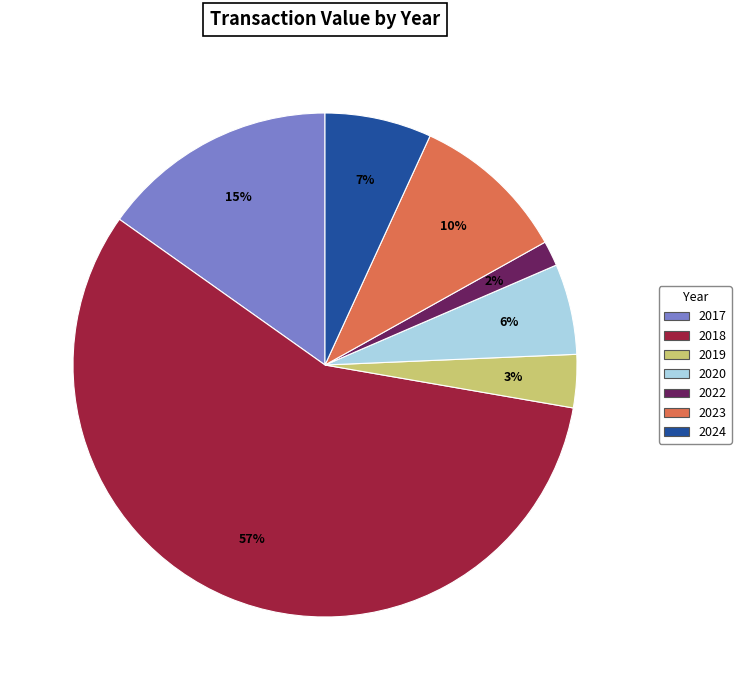

To the nearest percent, what is the difference between the largest and smallest slice percentages?

55%